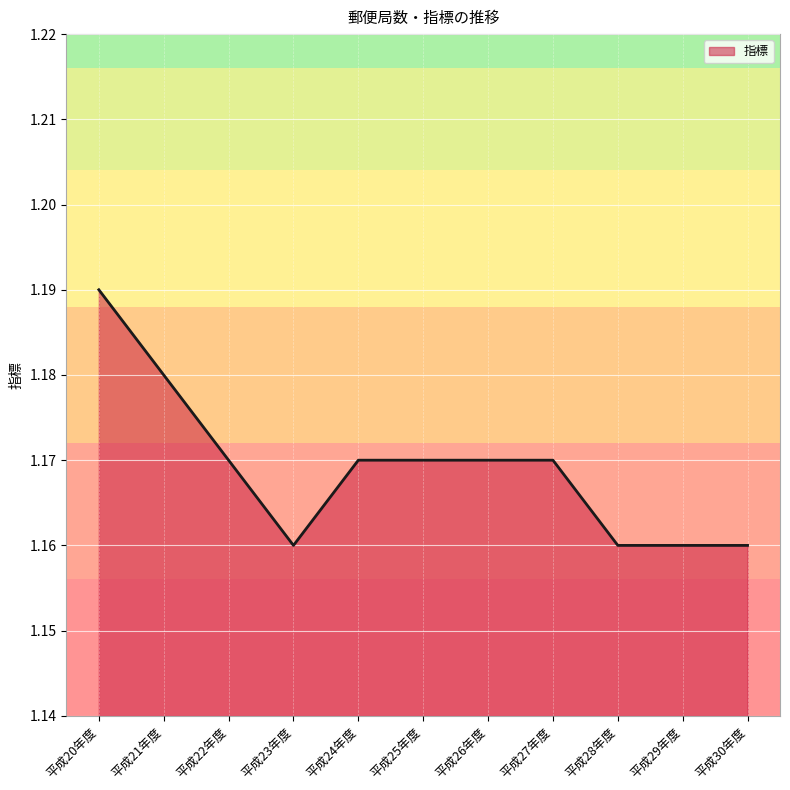

At which category does the chart reach its peak across all series?

平成20年度